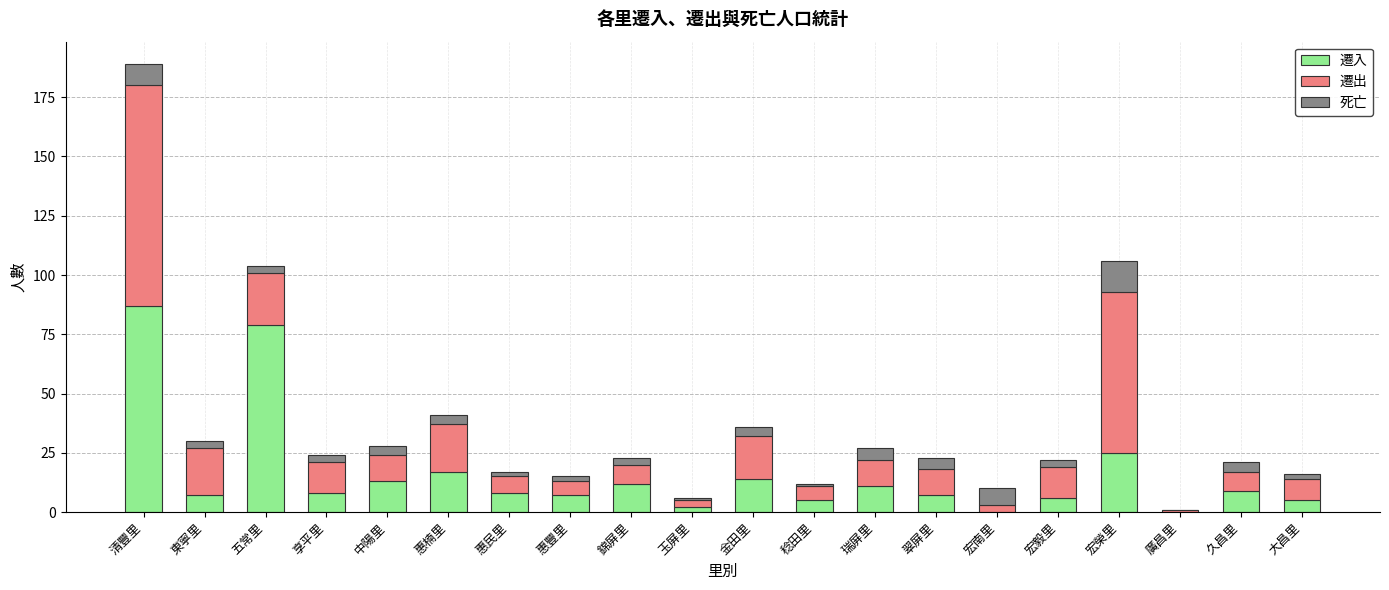

Are the bars grouped side by side (vs. stacked)?

No